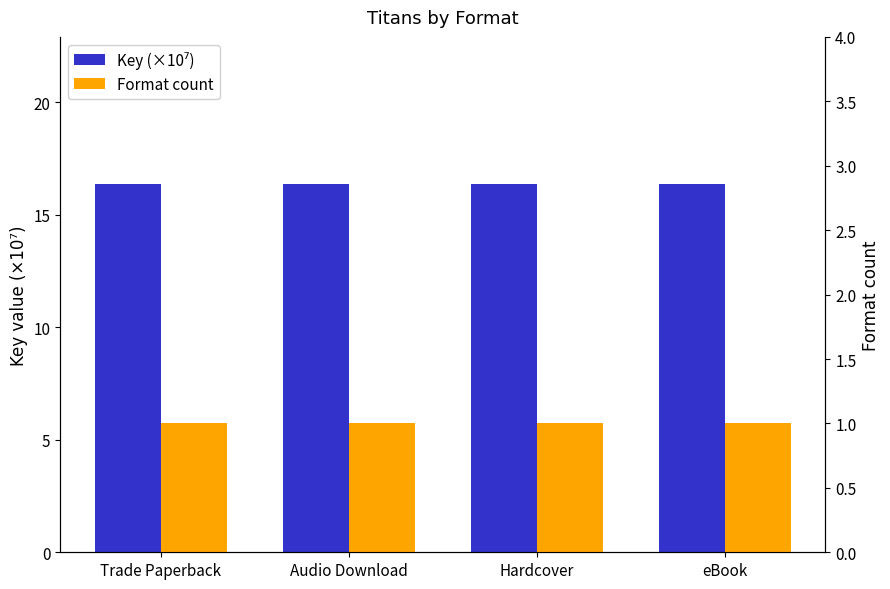

What position from the right is Hardcover?

2